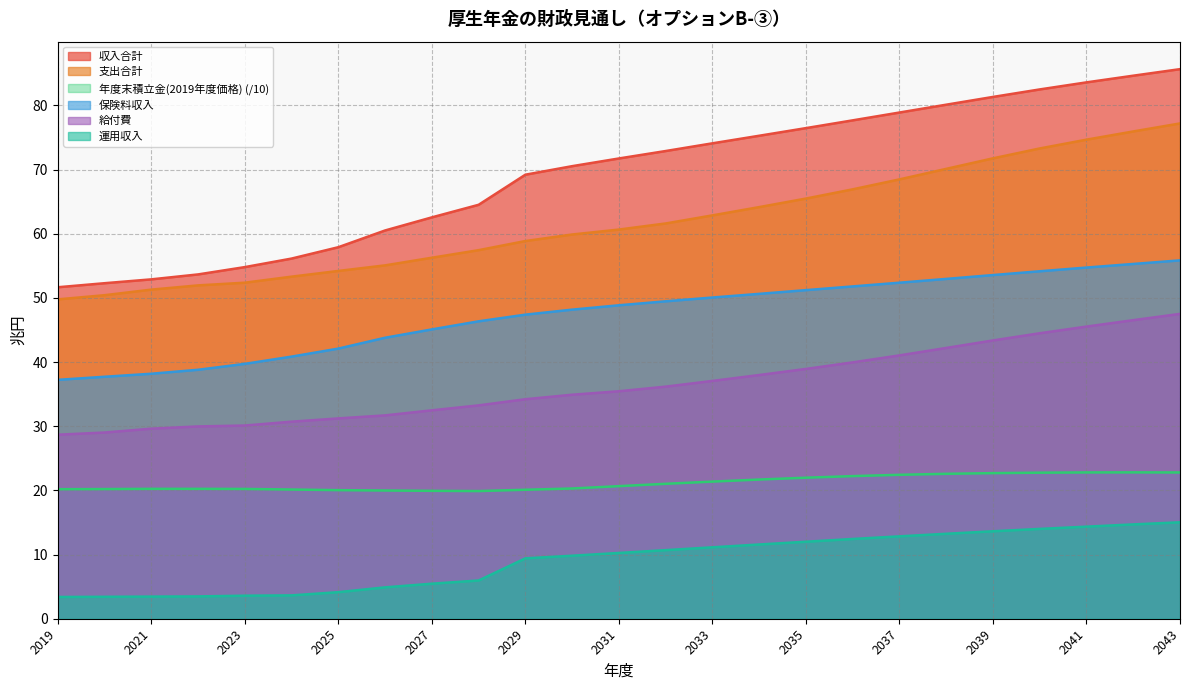

Is the value of 運用収入 at 2021 greater than the value of 収入合計 at 2035?

No